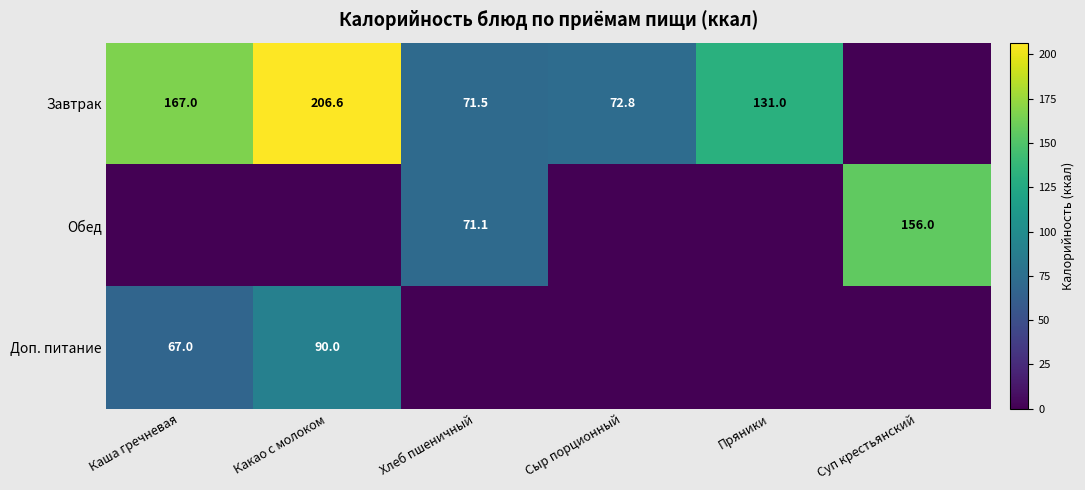

Is it true that Доп. питание equals 67.0 at Каша гречневая?

True